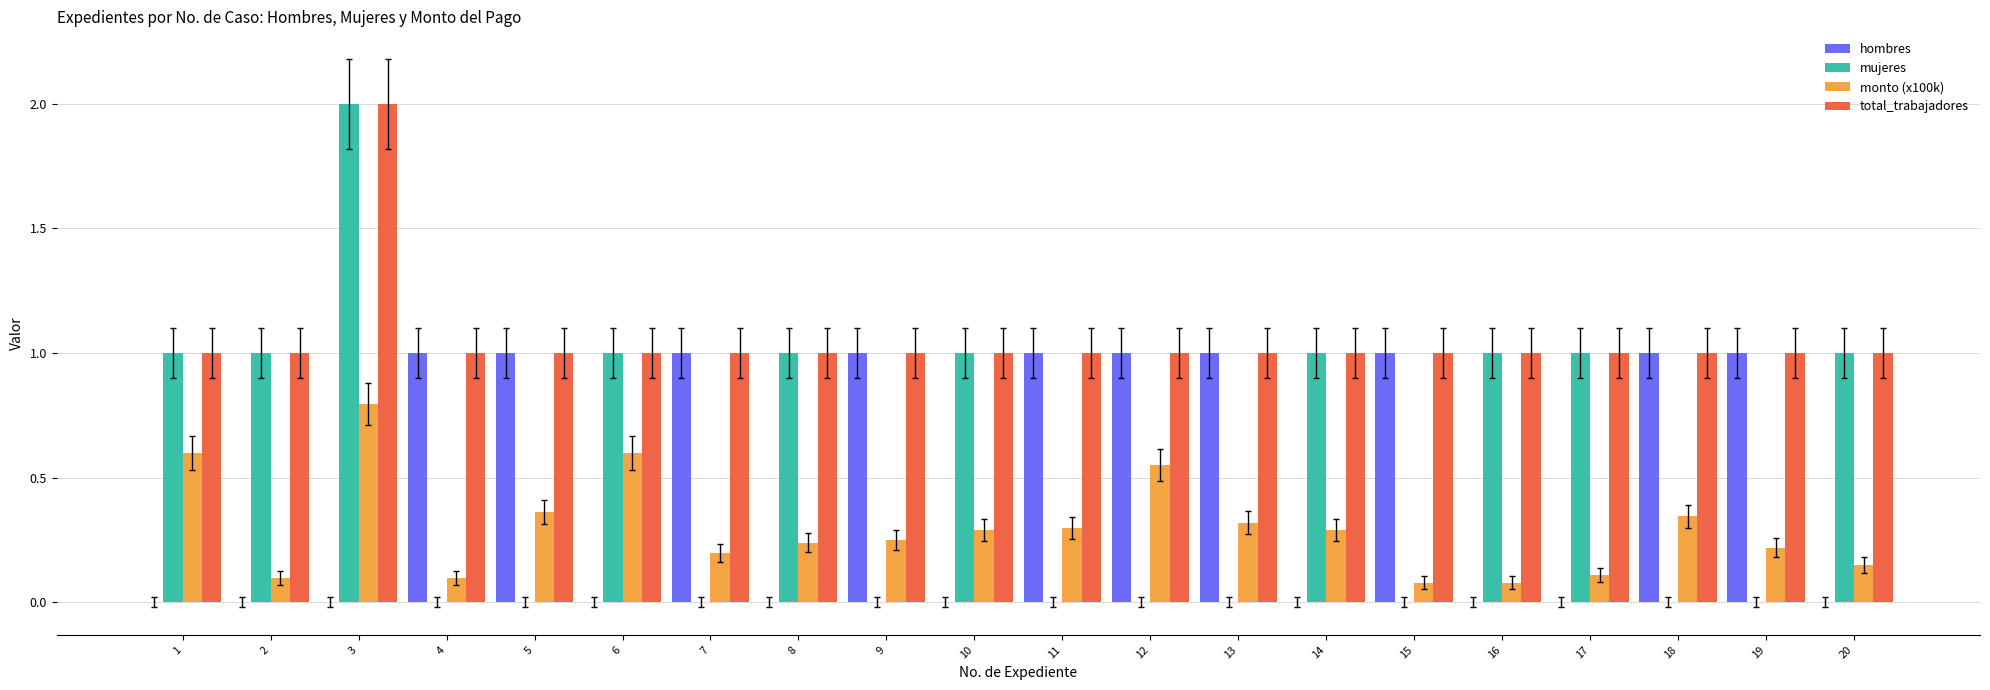

Which series has the largest total across all categories?

total_trabajadores